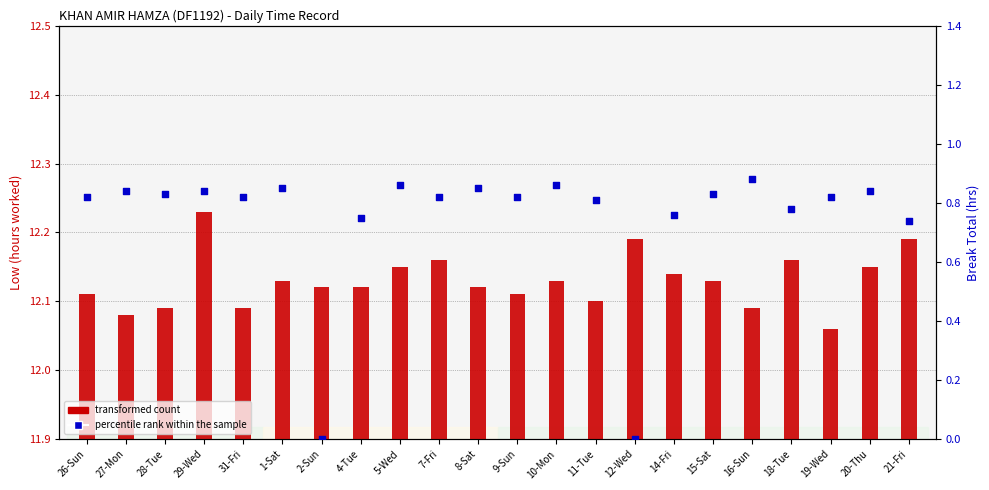

Which series reaches the minimum Y coordinate?

percentile rank within the sample